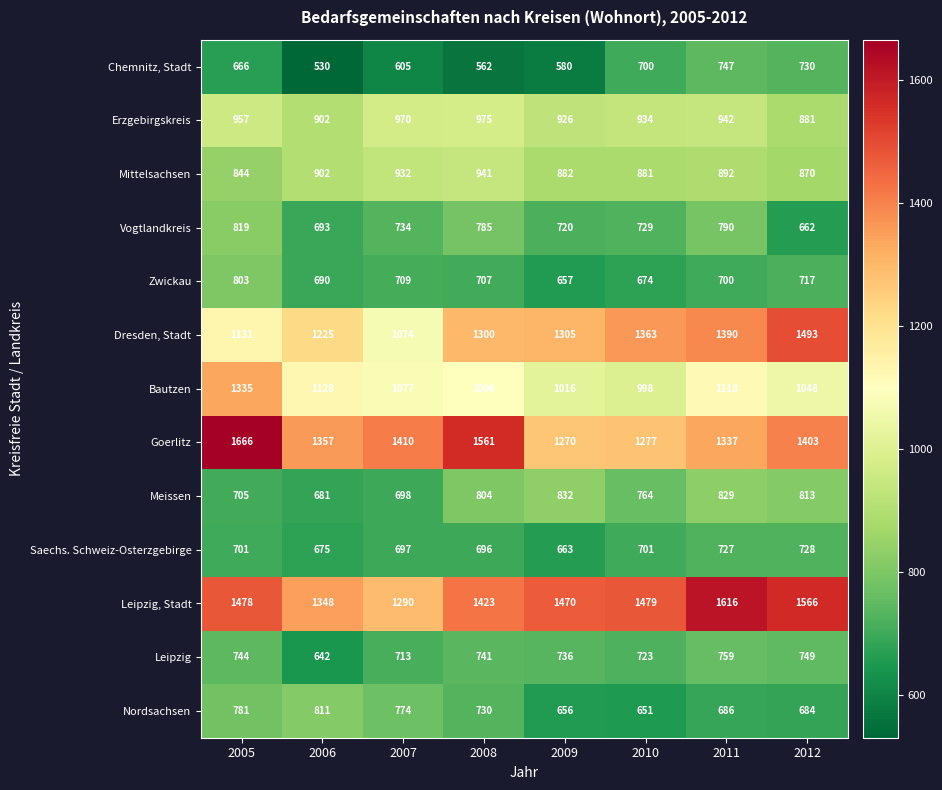

Which label corresponds to the largest value in the chart?

2005